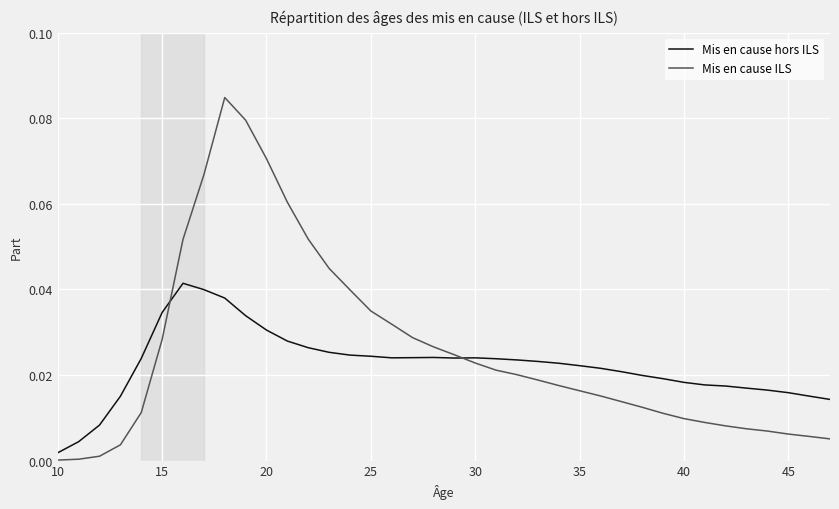

Which series has the largest range (max minus min)?

Mis en cause ILS